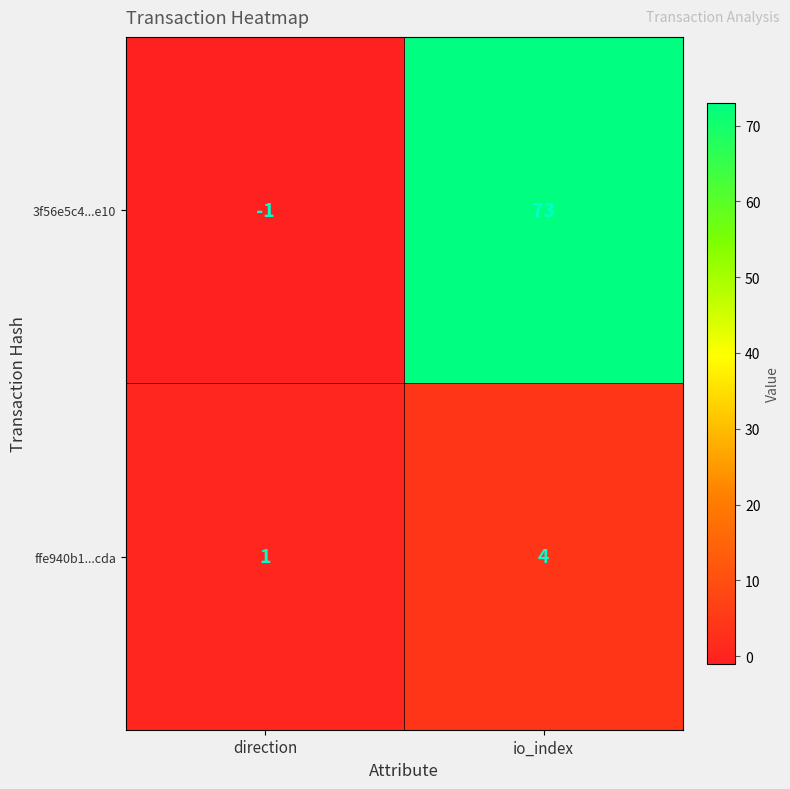

The value of 3f56e5c4...e10 at io_index is 73. True or false?

True